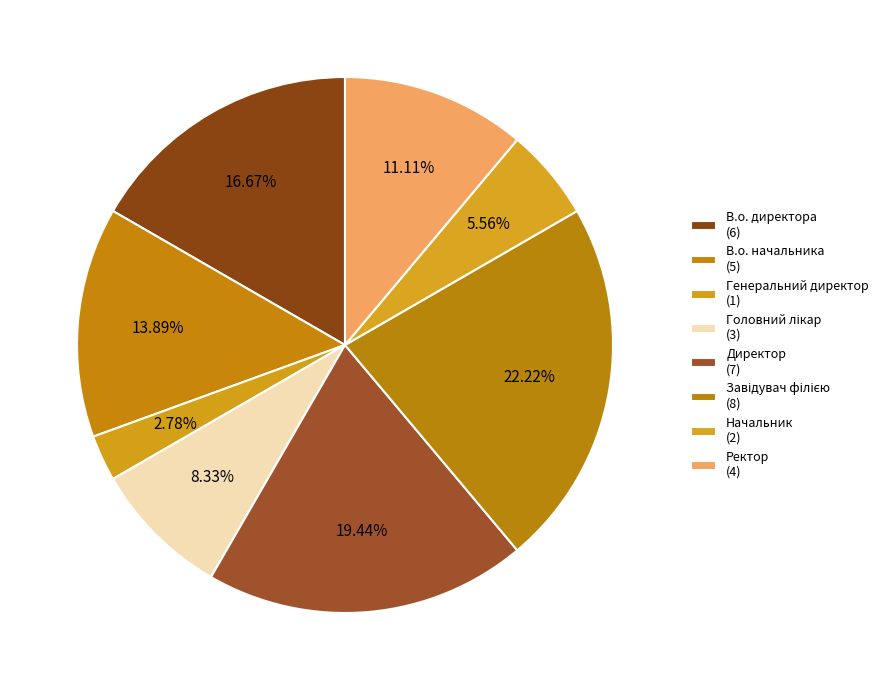

Is there a majority slice in this chart?

No